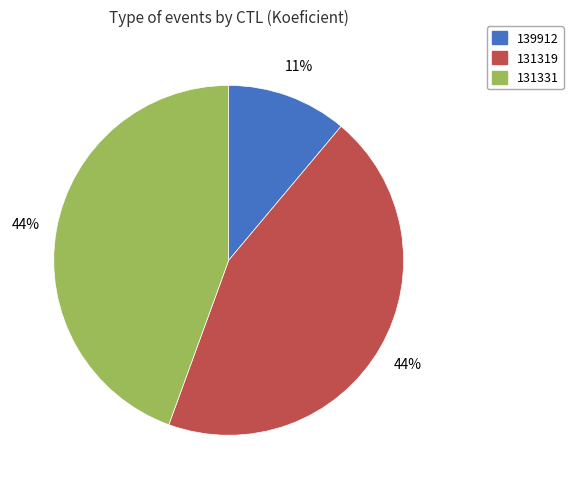

To the nearest percent, what is the combined percentage of 131319 and 131331?

89%